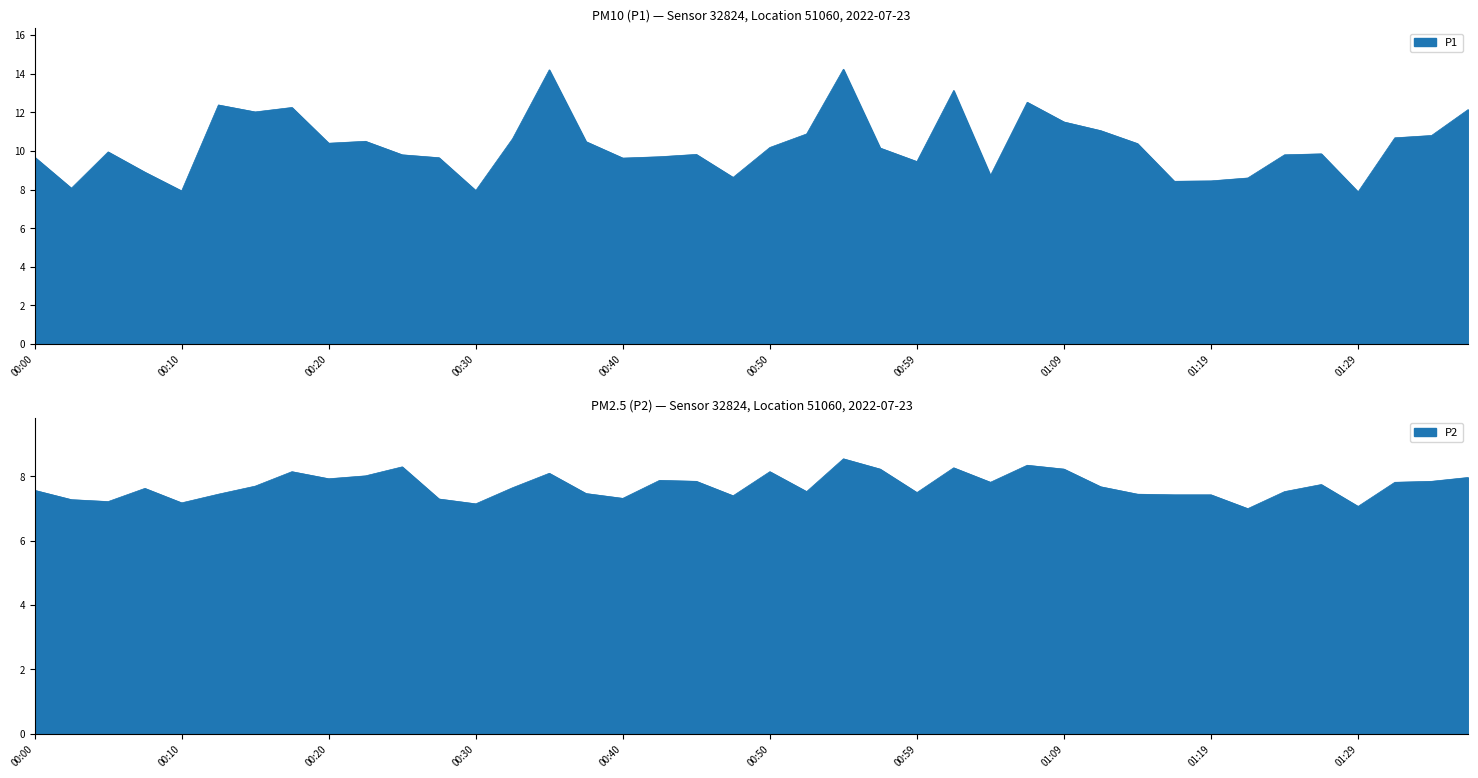

List the series in order of their peak value, highest first.

P1, P2